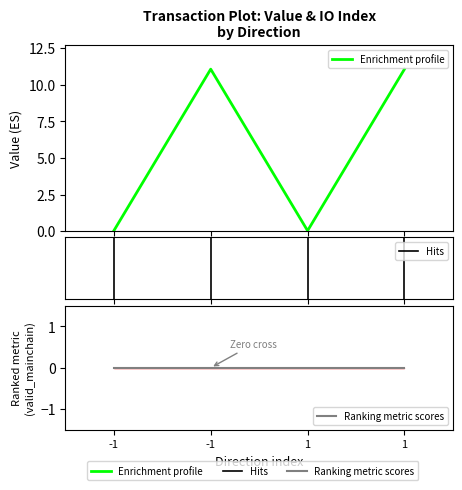

Does the chart display data point markers on the line(s)?

No